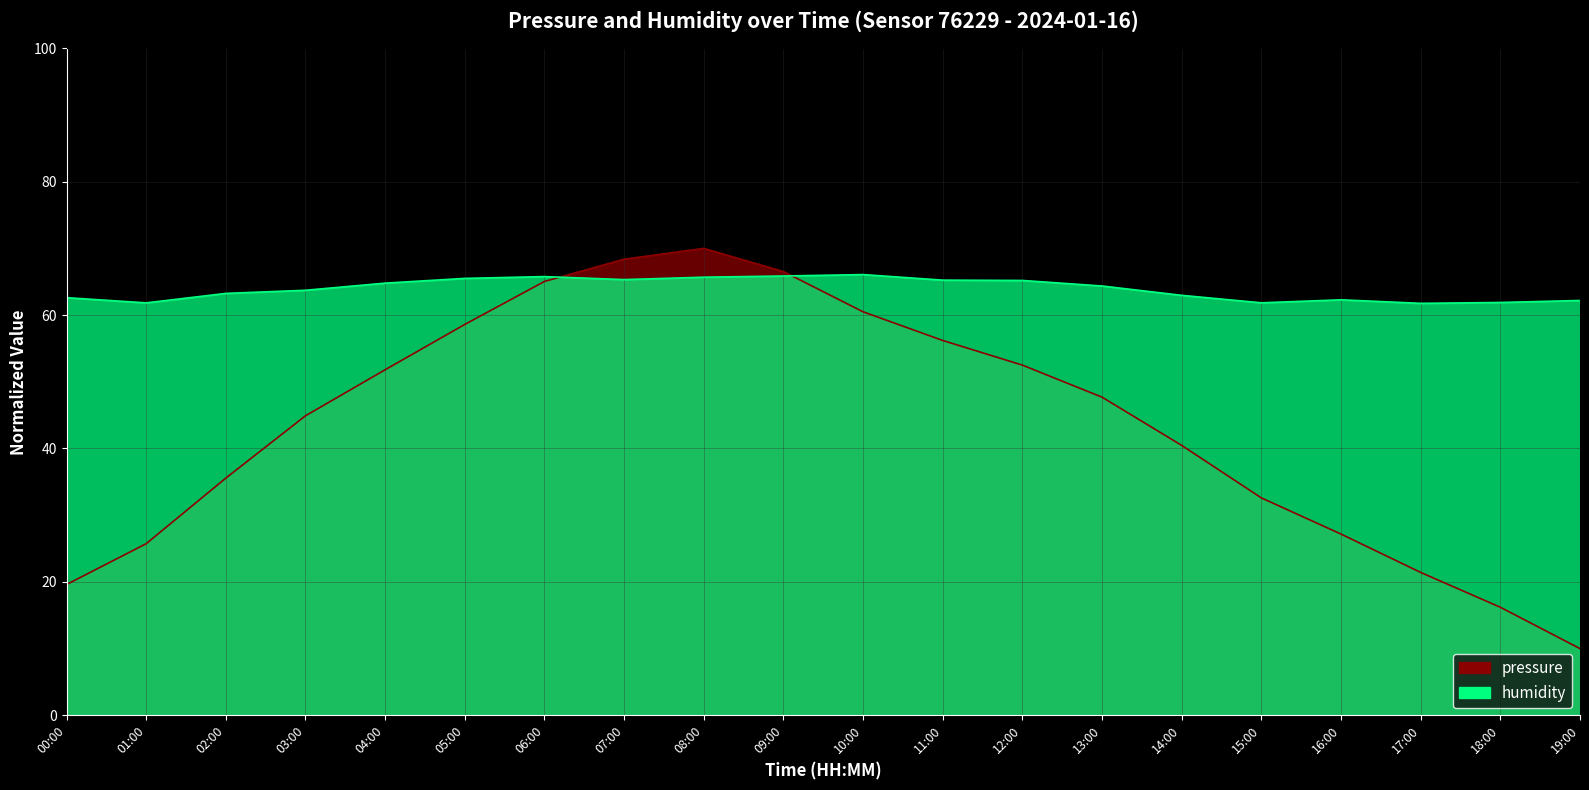

Where is the first local maximum for humidity?

06:00